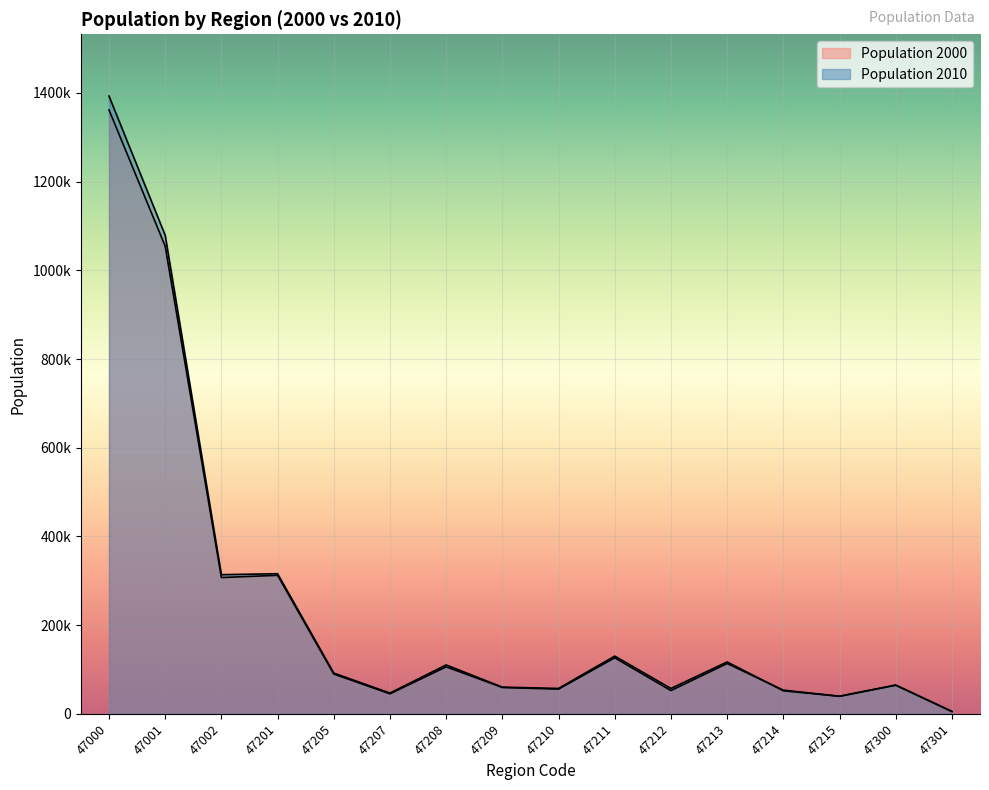

Is it true that Population 2010 equals 7749 at 47301?

False